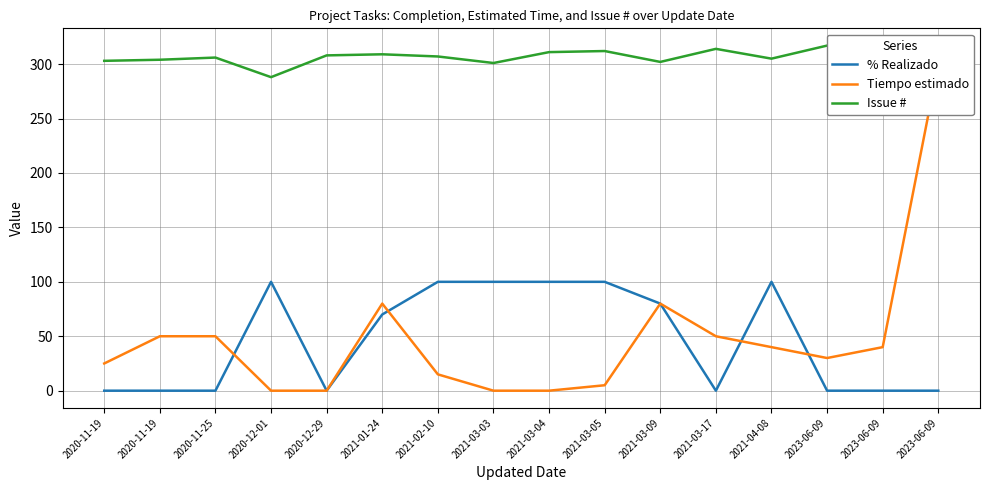

What is the value of the % Realizado point at the 4th from the left?

100